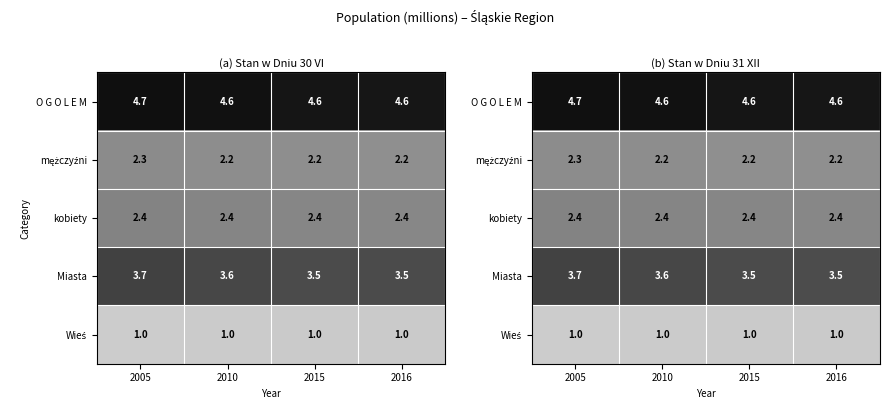

List the labels in order of kobiety value, smallest first.

2016, 2015, 2010, 2005